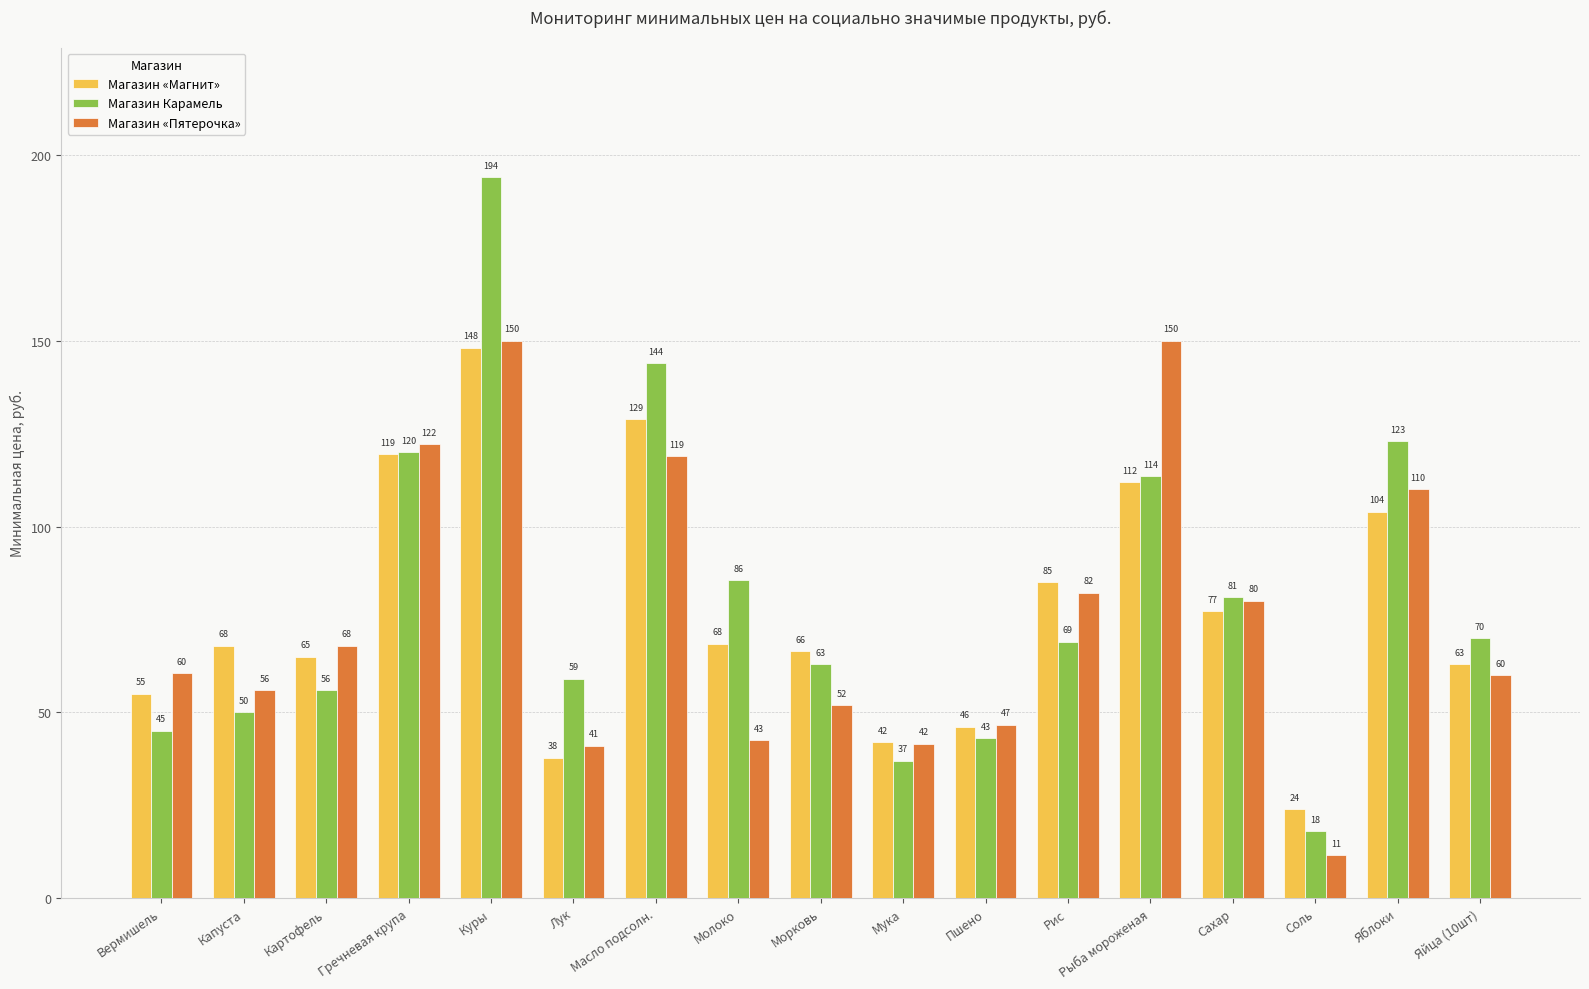

Which series has the largest range (max minus min)?

Магазин Карамель